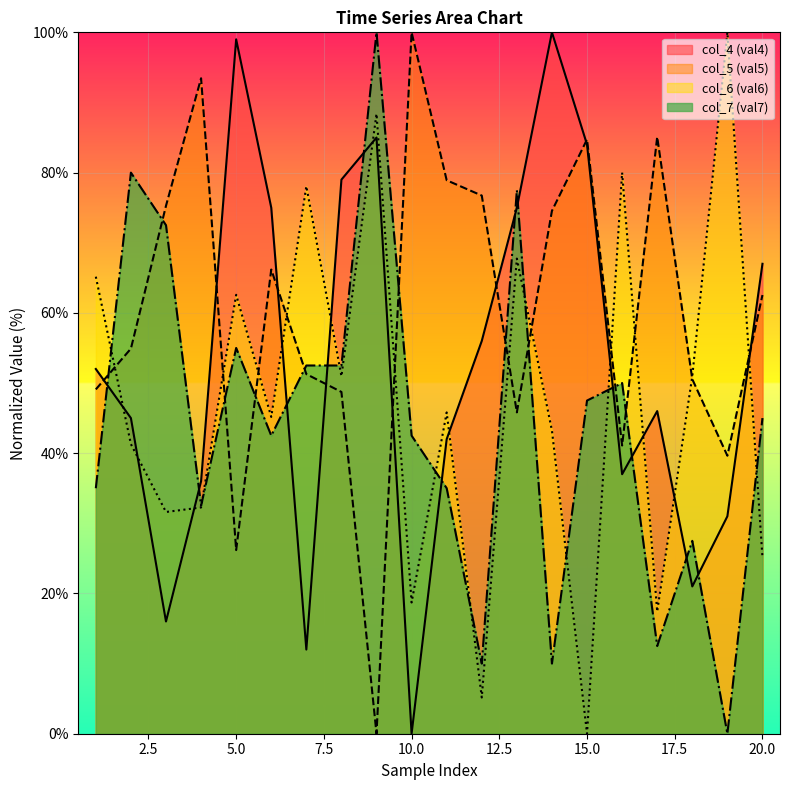

True or false: col_5 (val5) has more than 0 points higher than both neighbors.

True